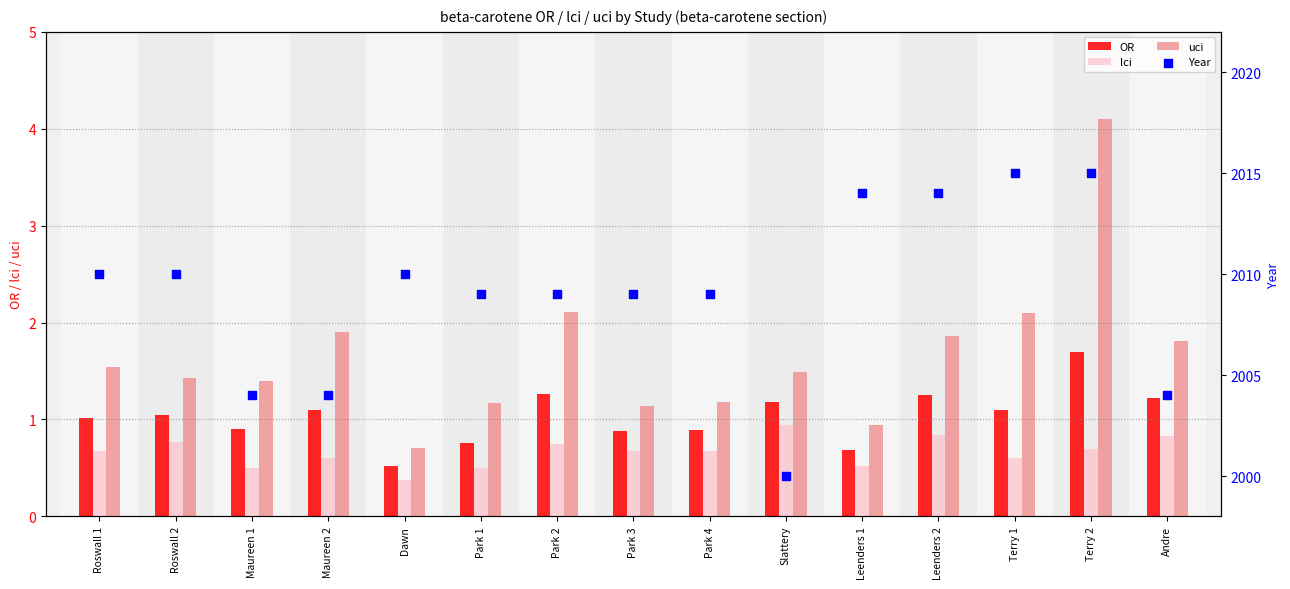

Is the value of OR at Slattery greater than the value of uci at Park 2?

No